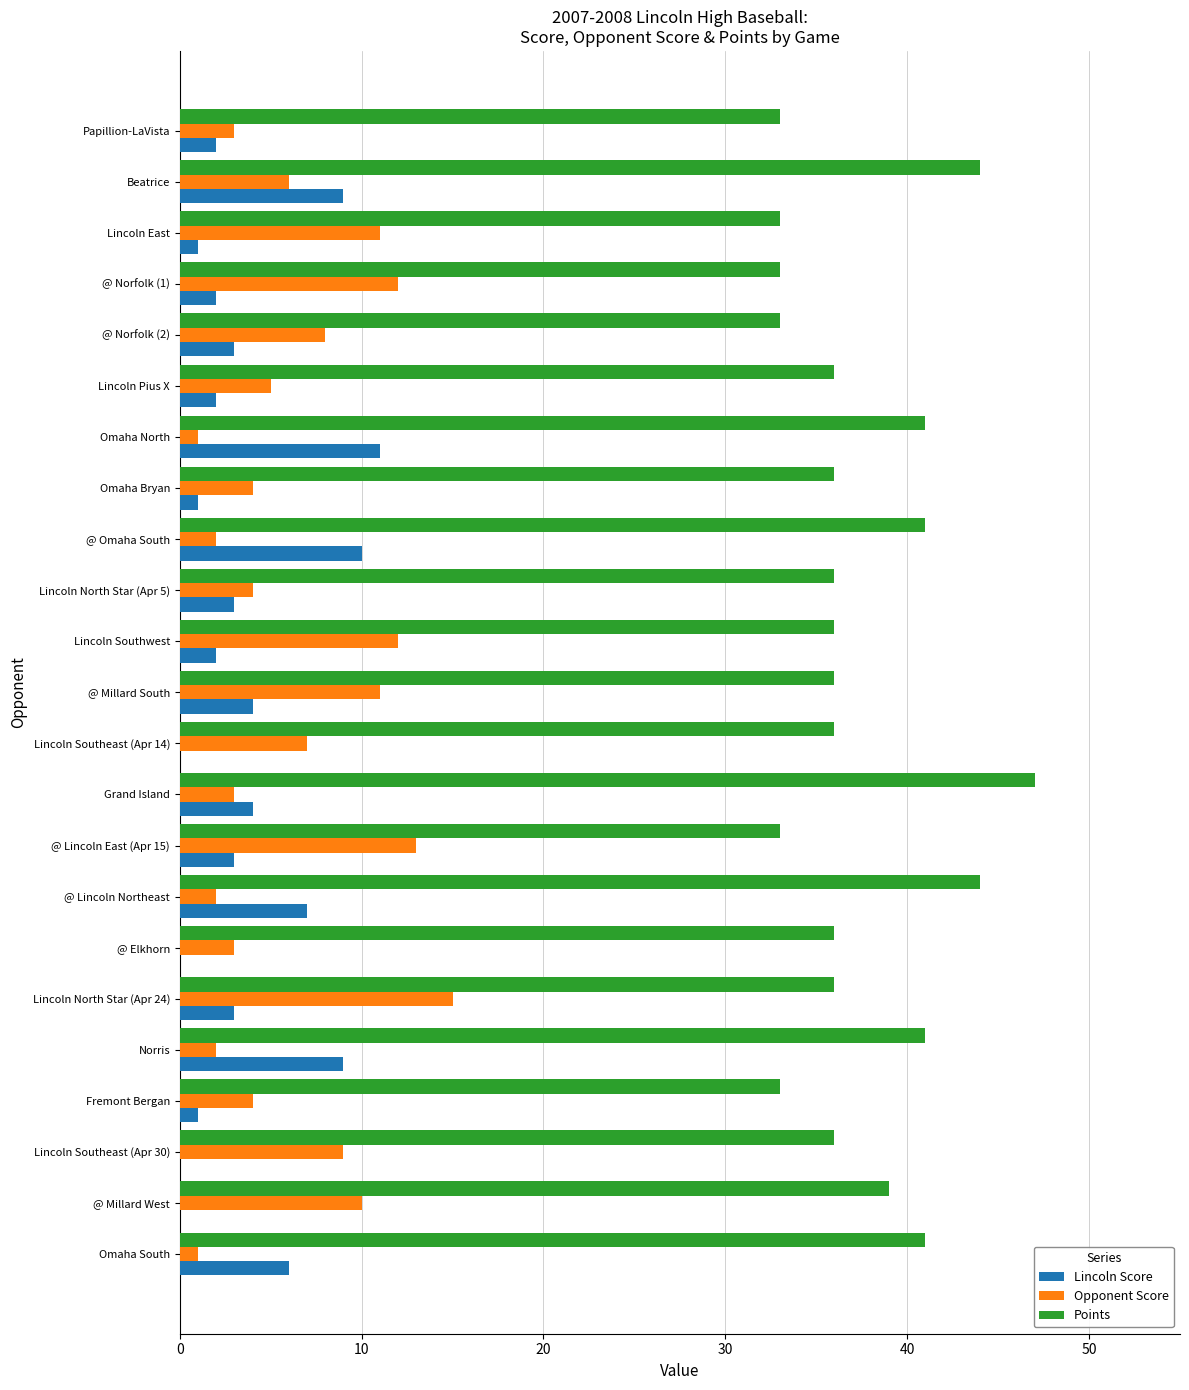

What is the average value of the Lincoln Score series?

4